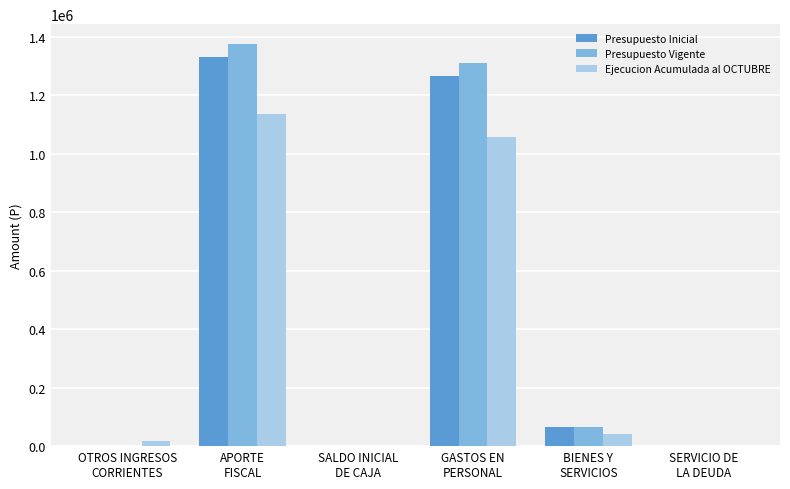

What is the sum of all Ejecucion Acumulada al OCTUBRE values?

2254088